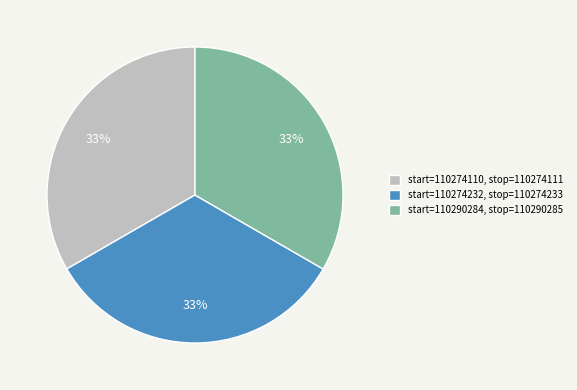

Does any single category account for the majority?

No